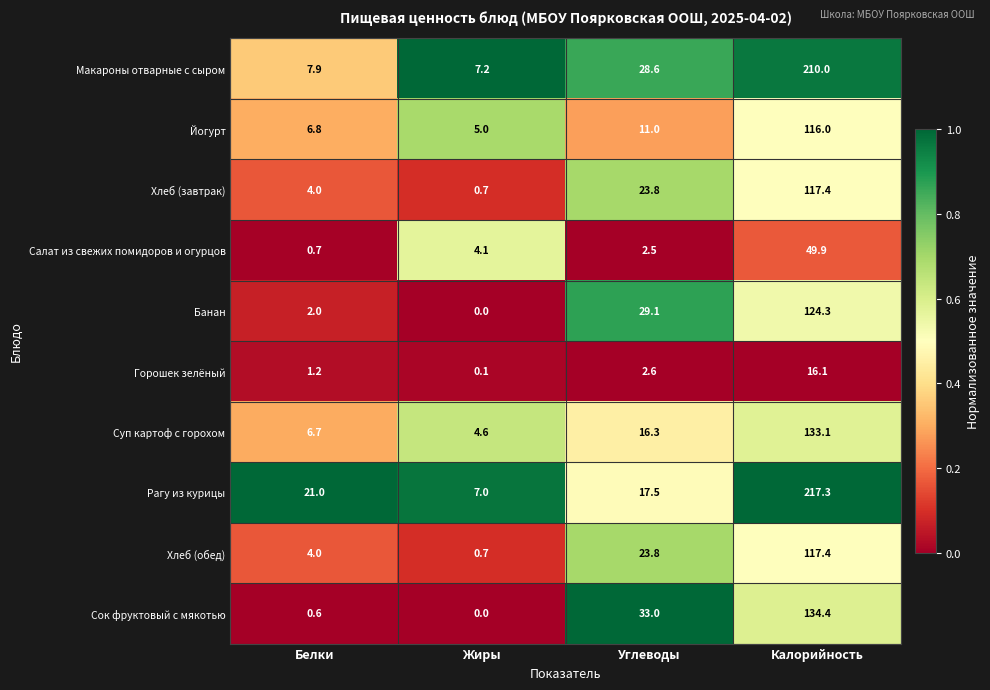

What is the difference between the Макароны отварные с сыром values at Углеводы and Жиры?

21.4